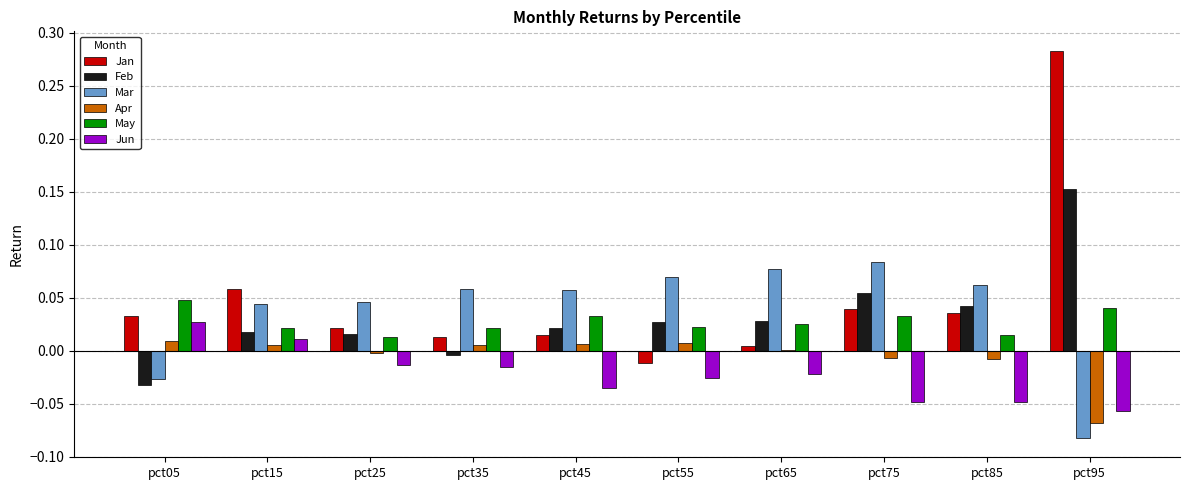

Are the bars horizontal?

No